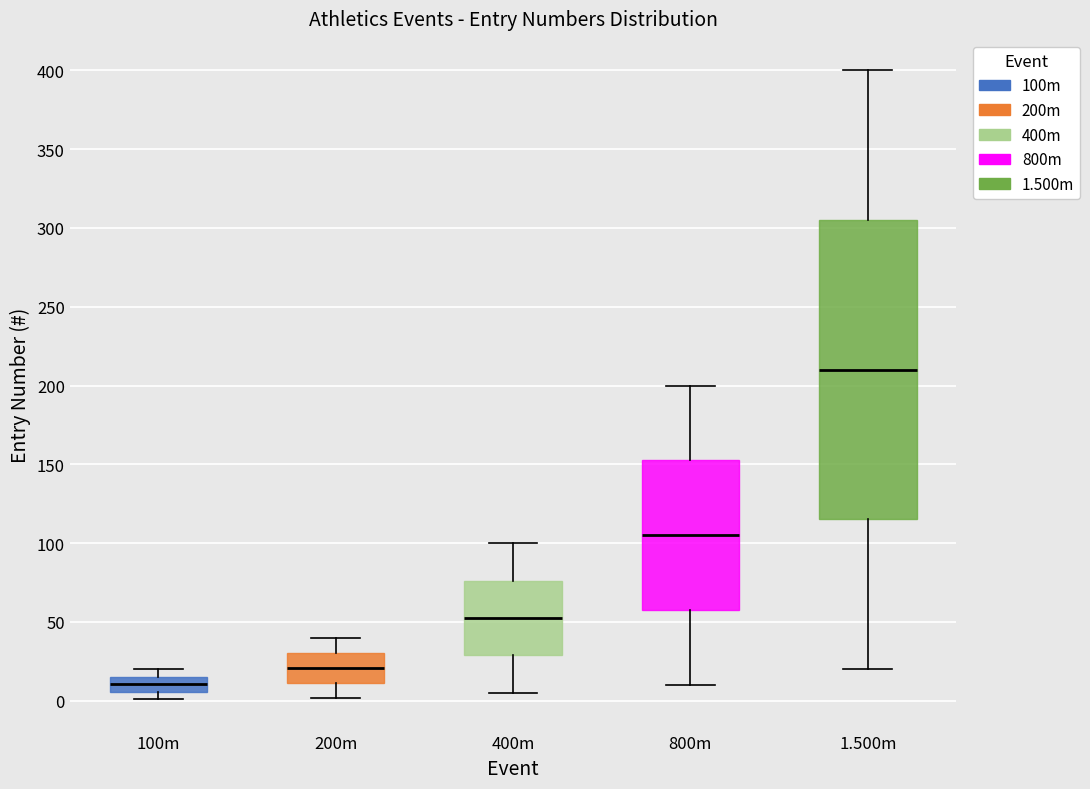

Which box is the tallest, from its lower edge to its upper edge?

1.500m